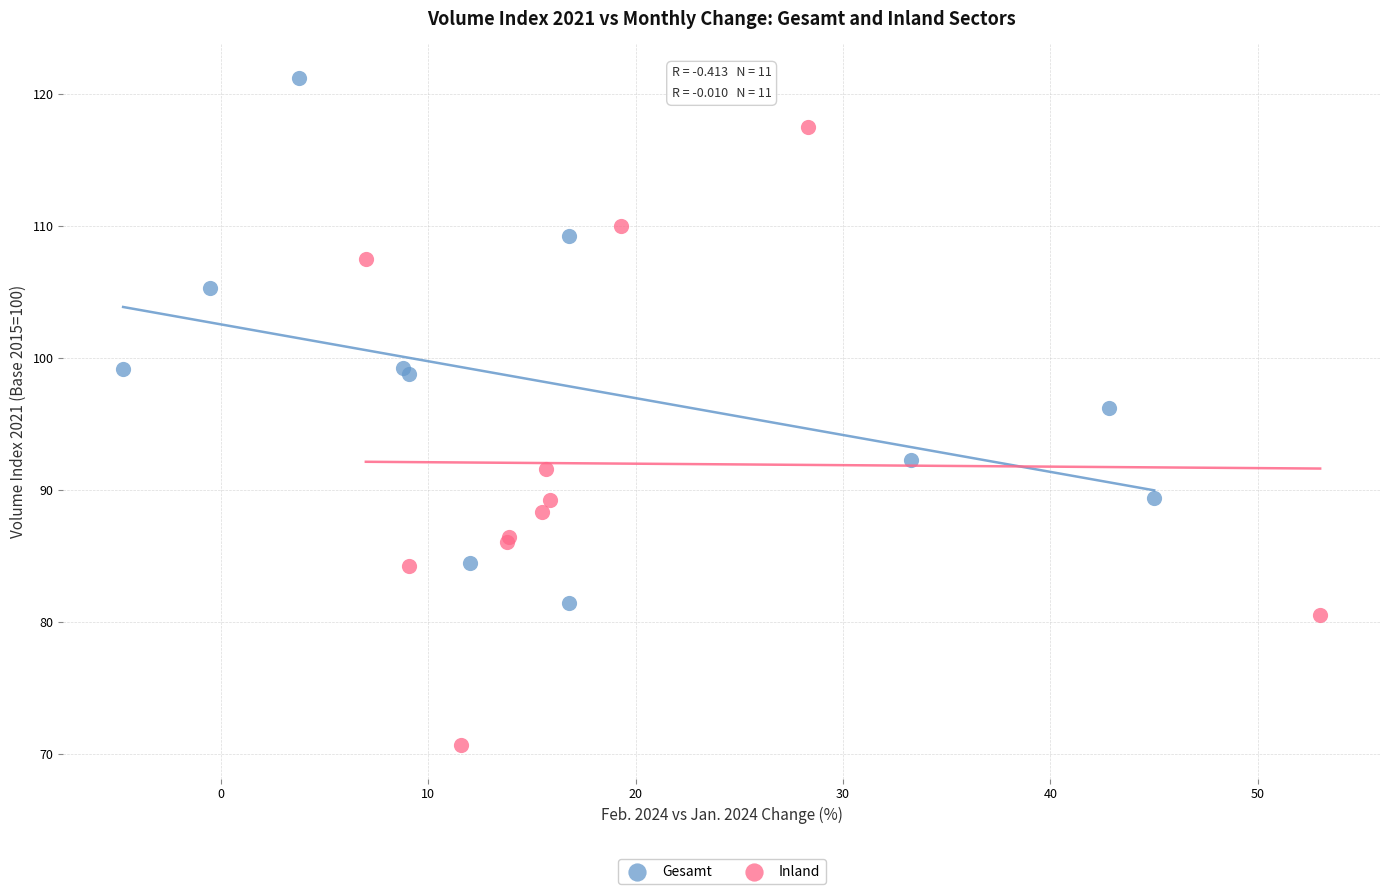

Which series contains the lowest Y value?

Inland